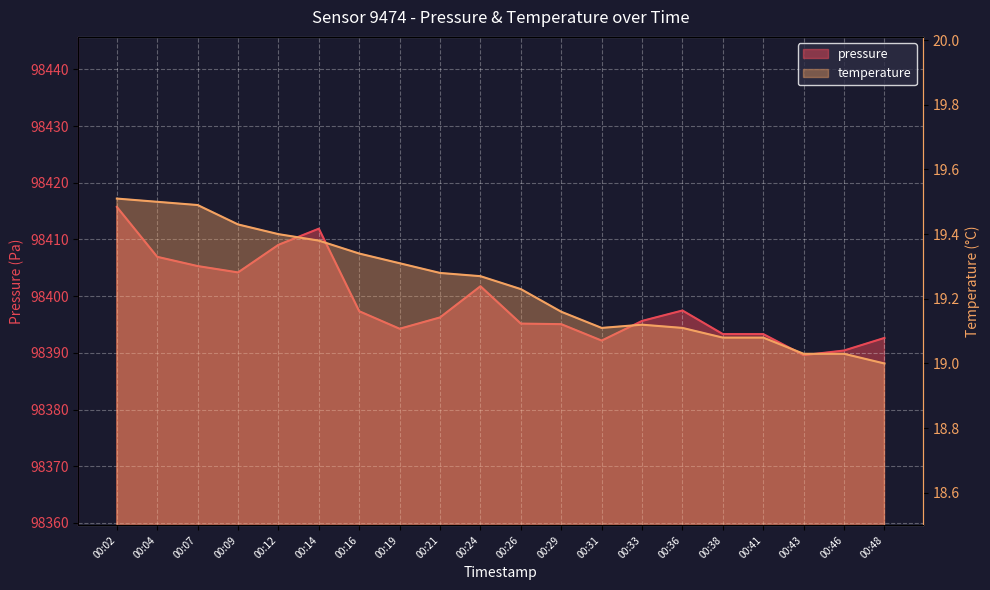

At which category is the sum across all series the highest?

00:02